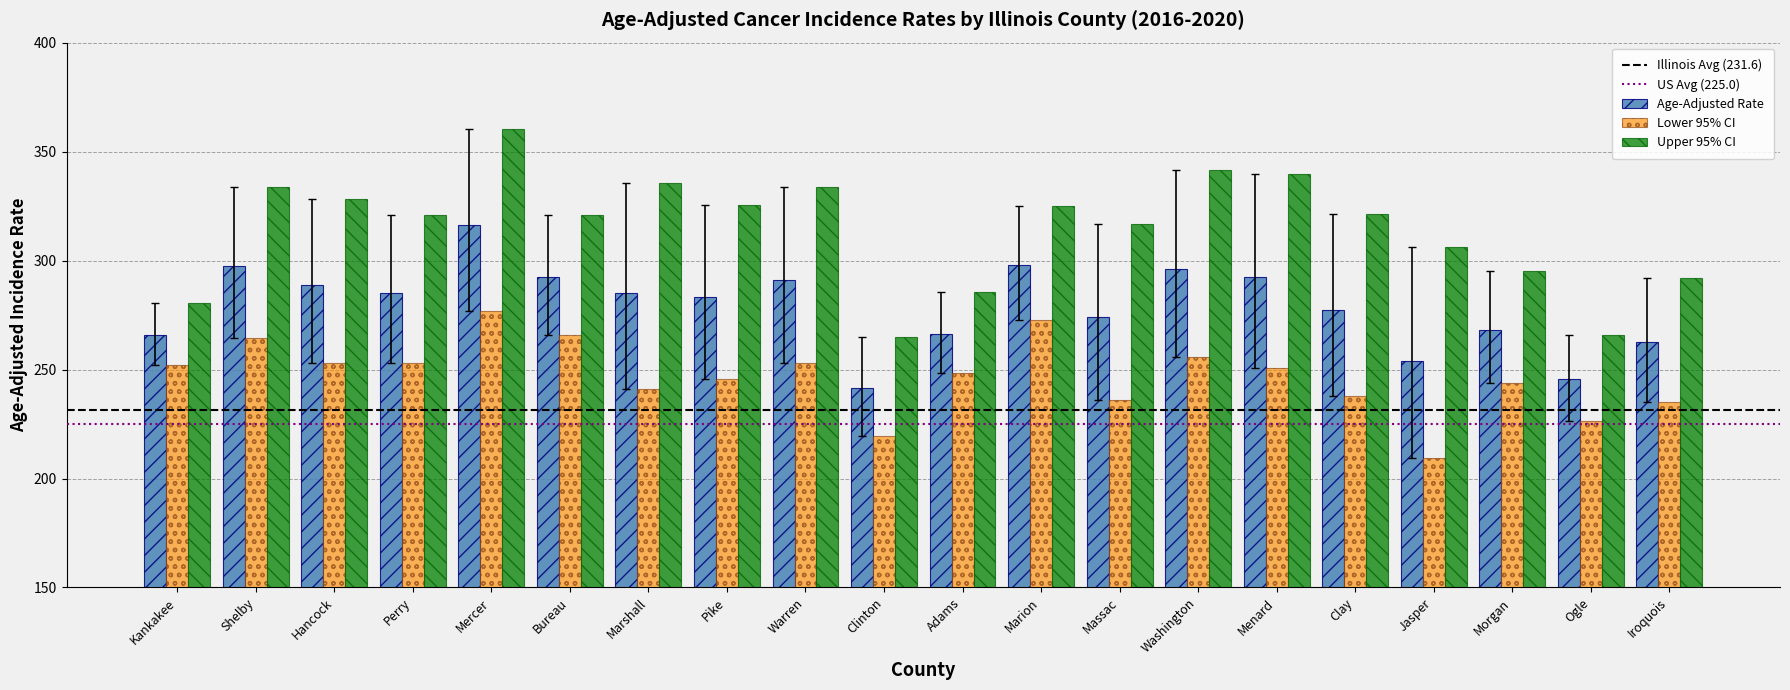

What is the label of the 20th bar from the right?

Kankakee